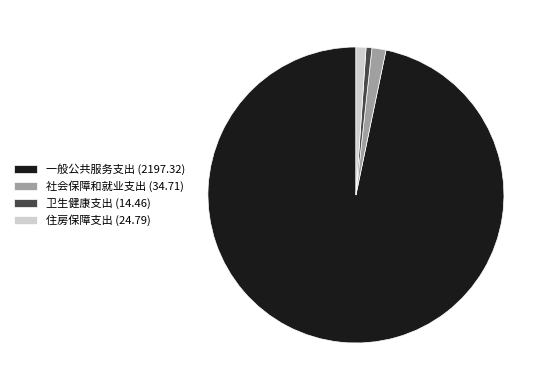

Is it true that 卫生健康支出 is 6% of the pie?

False